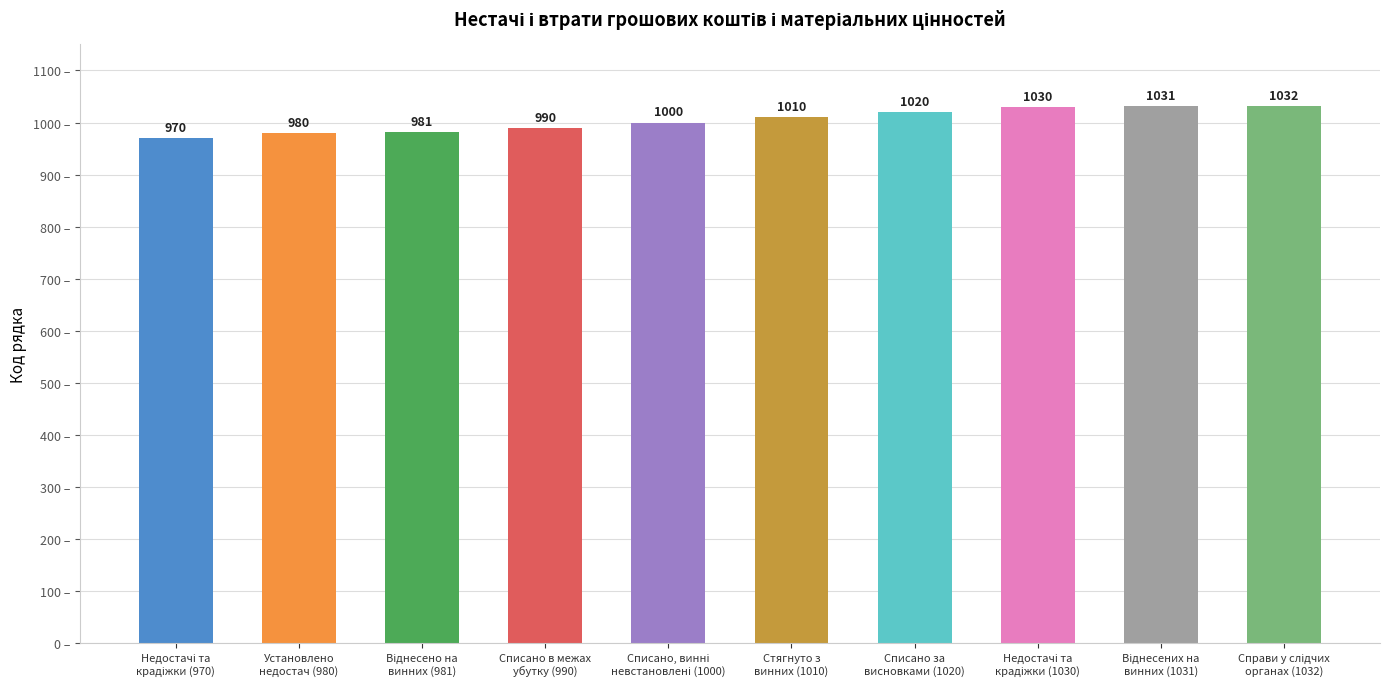

What is the value of the 1st bar from the left?

970